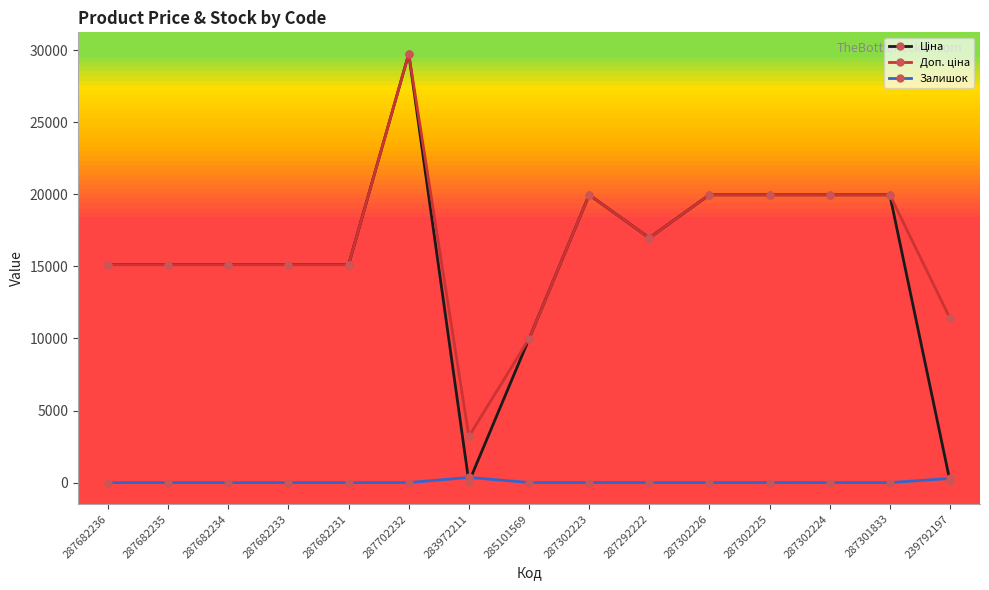

At which category is the sum across all series the highest?

287702232